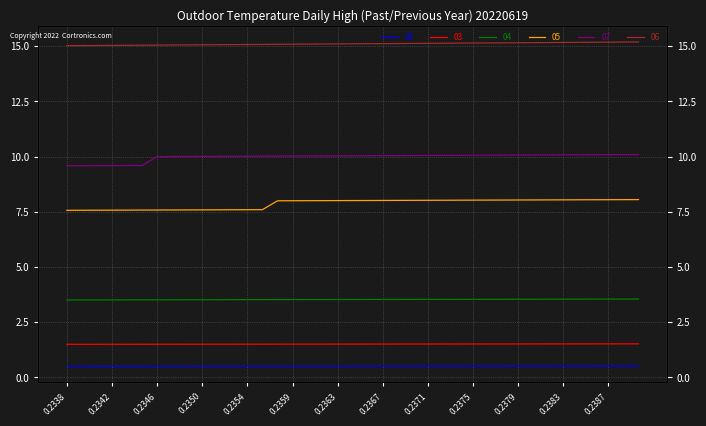

Read the 05 value at 35.

8.0